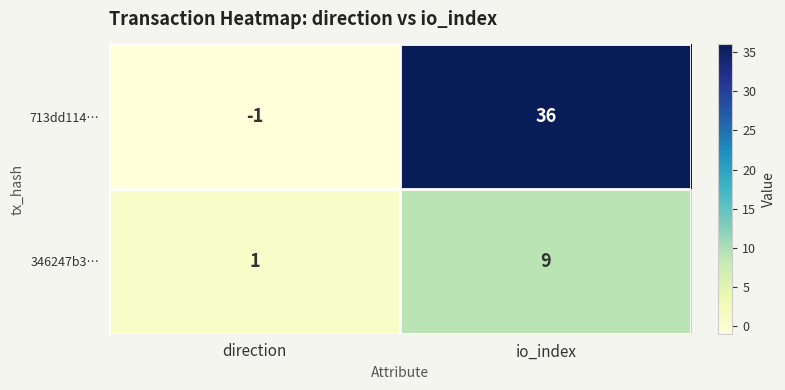

Is it true that 346247b3… equals 3 at io_index?

False